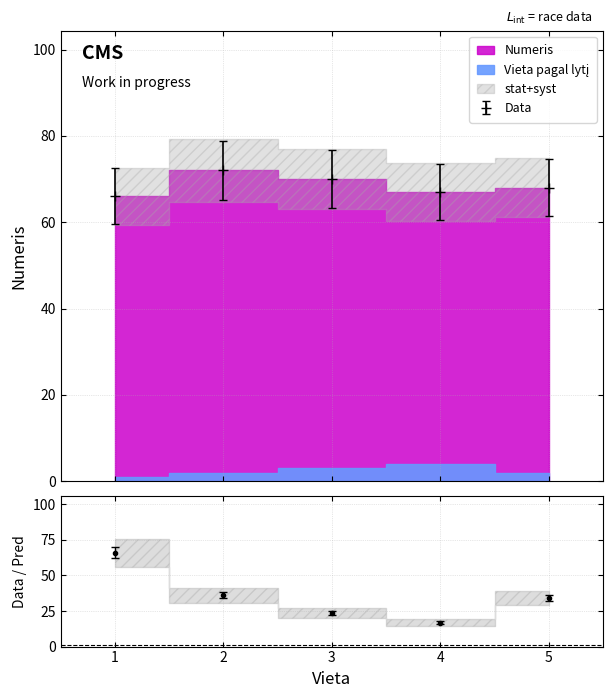

What is the average value?

69